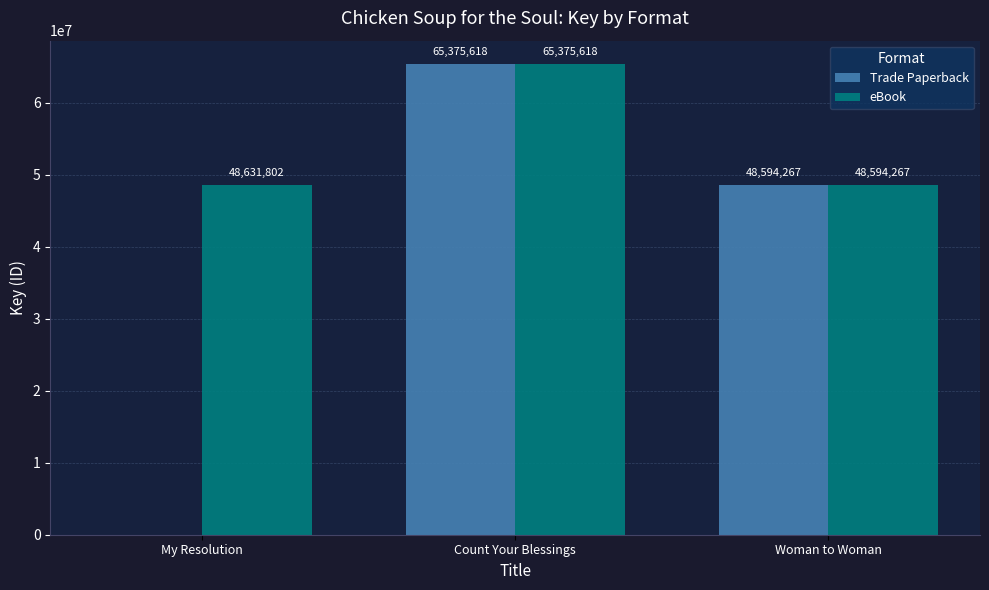

What is the sum of all Trade Paperback values?

113969885